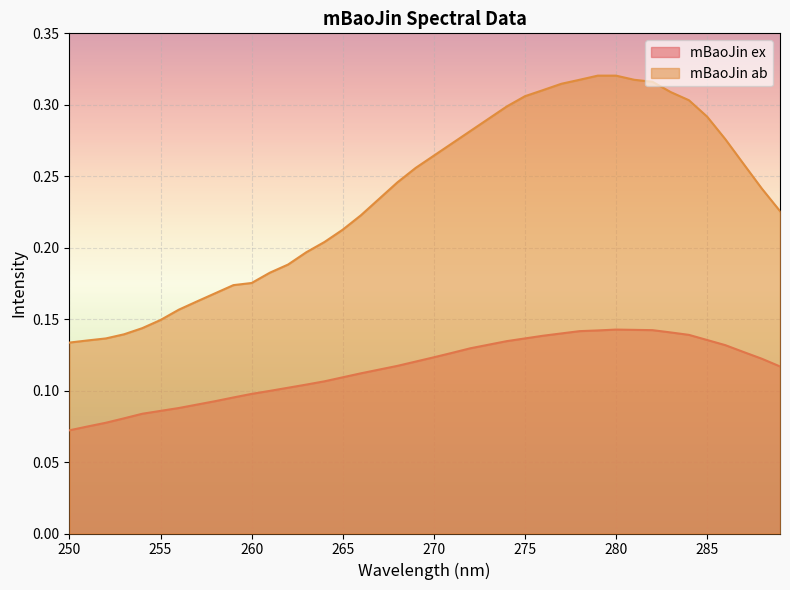

What is the sum of all mBaoJin ex values?

4.6